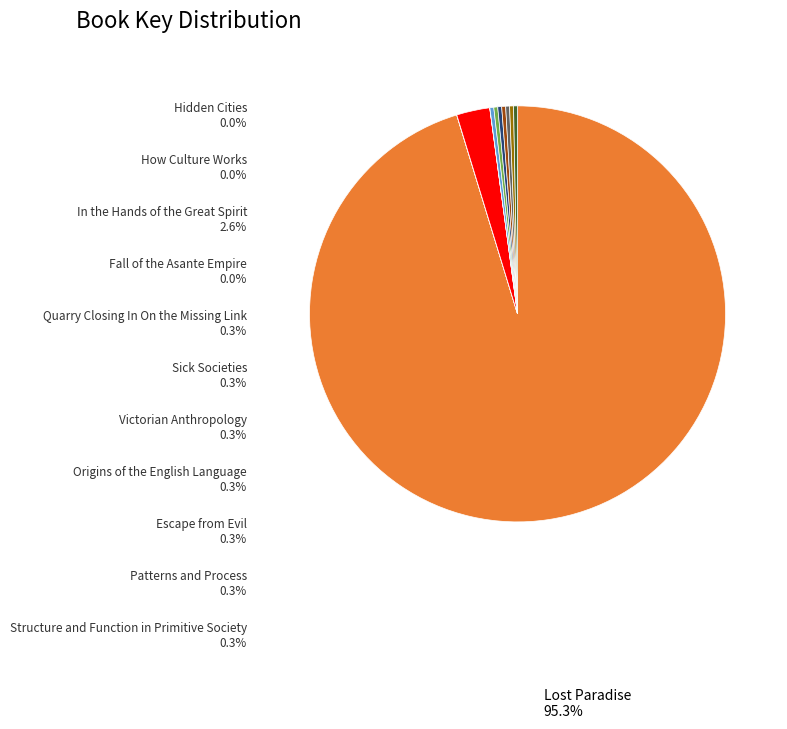

What is the majority slice?

Lost Paradise